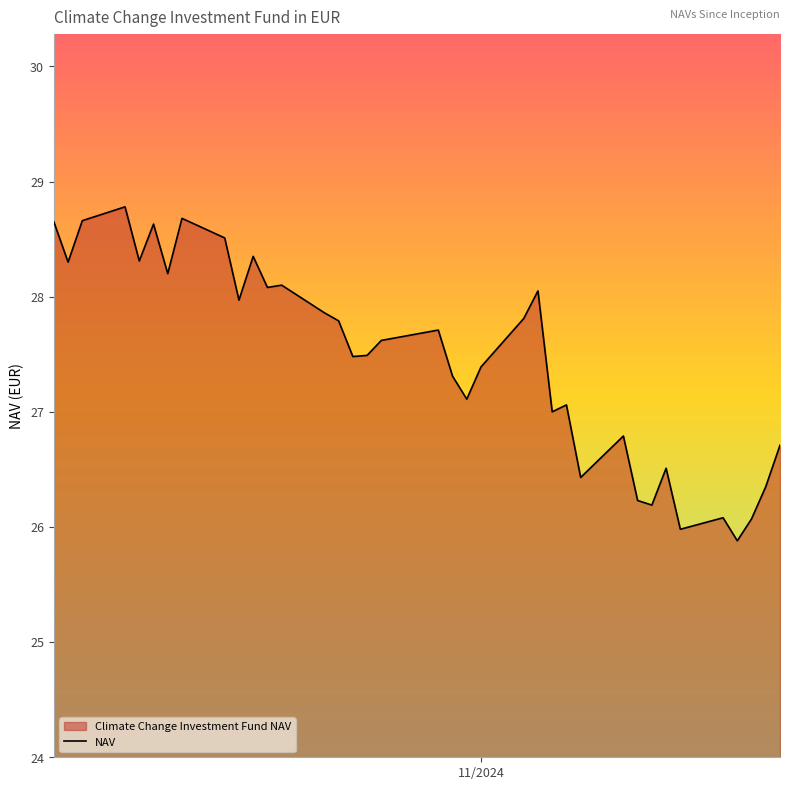

What is the maximum value shown in the chart?

28.8